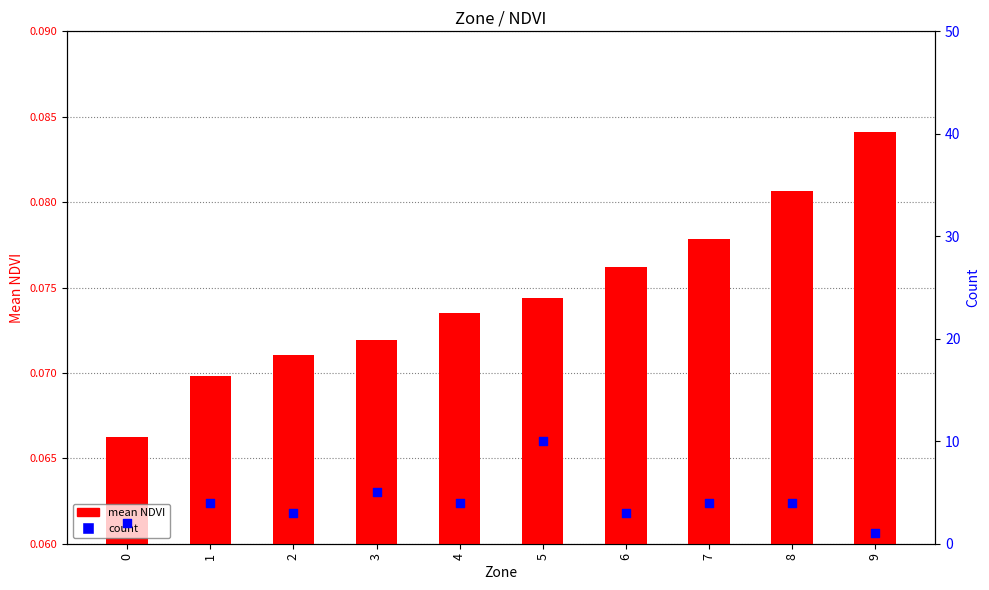

Is the value of count at 6 greater than the value of mean NDVI at 5?

Yes